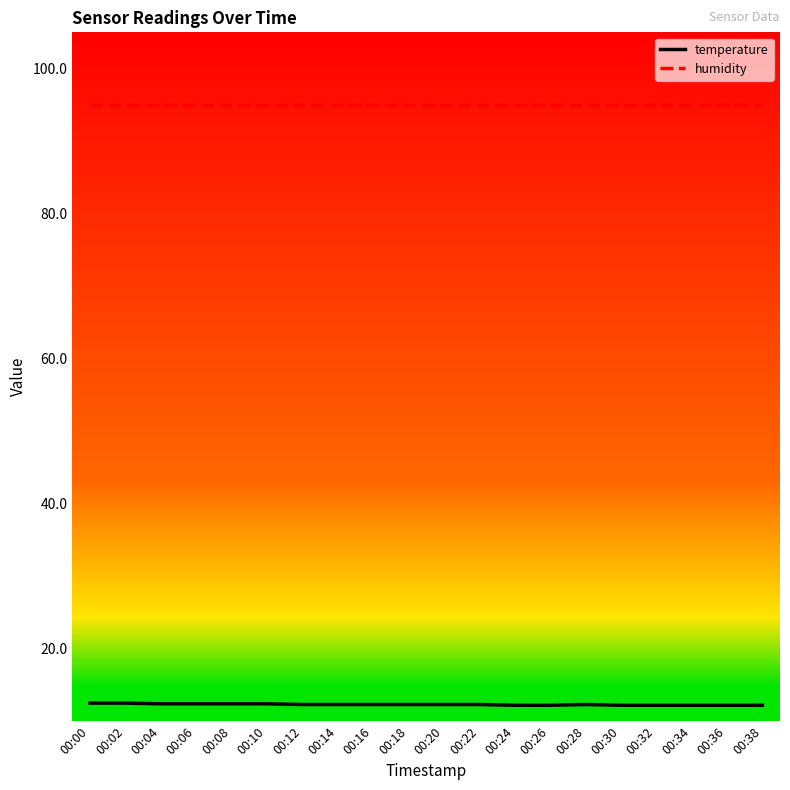

True or false: humidity and temperature intersect in this chart.

False